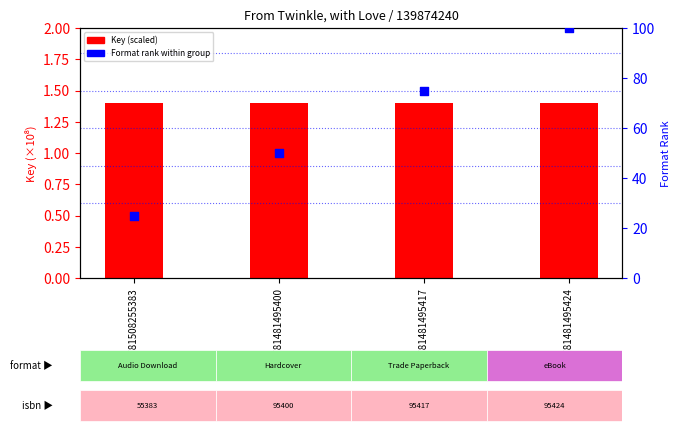

What is the total value across all series at 9781481495424?

101.4